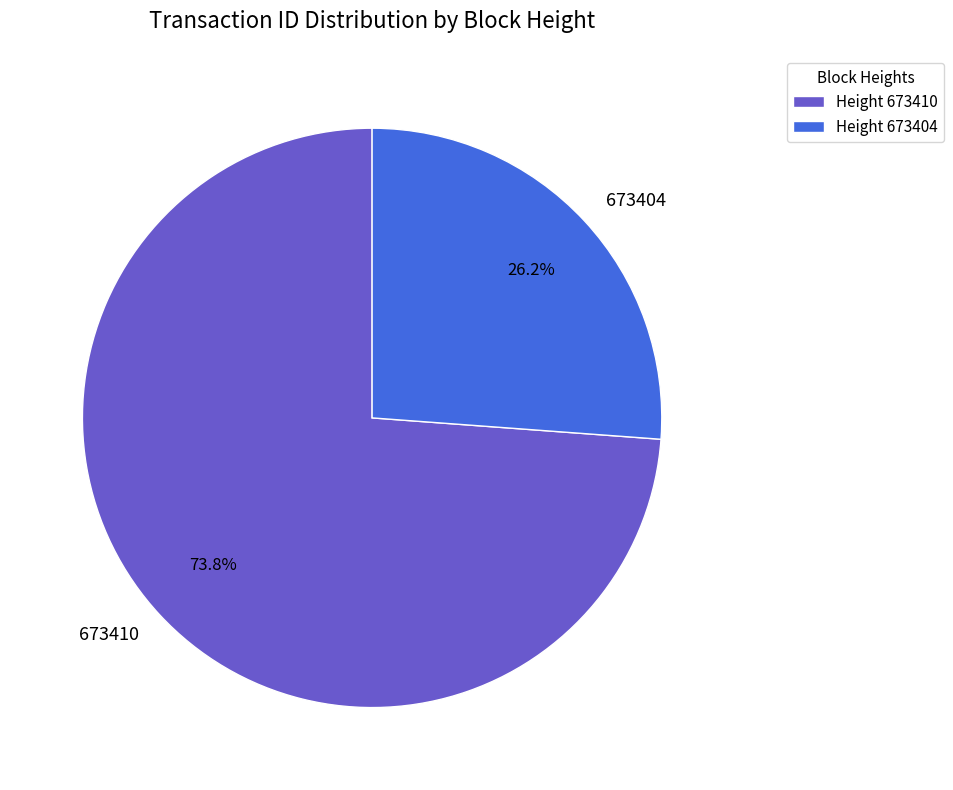

Does 673410 account for over 50% of the chart?

Yes